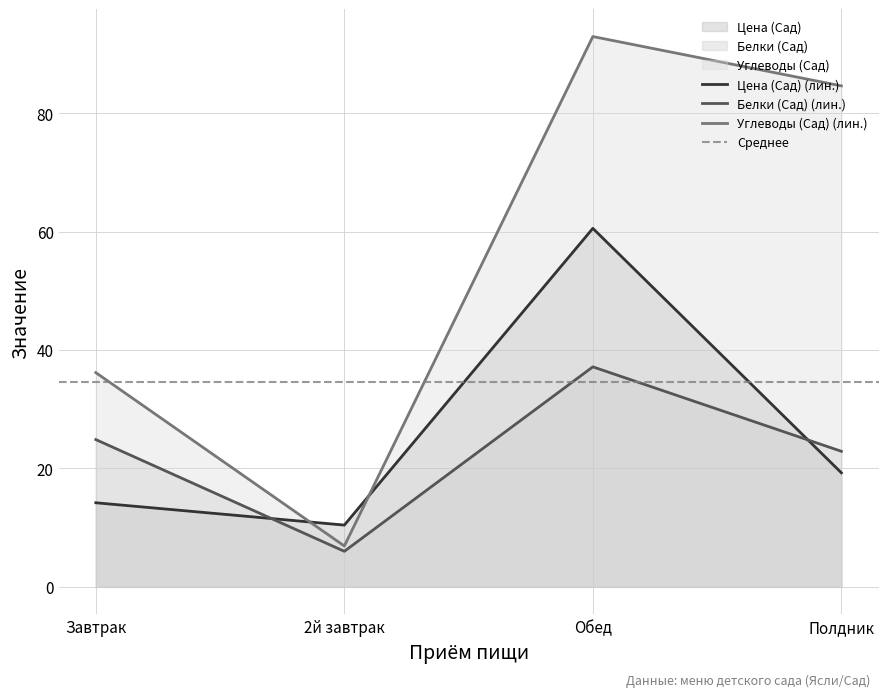

In Белки (Сад), how many points are higher than both neighbors (excluding endpoints)?

1